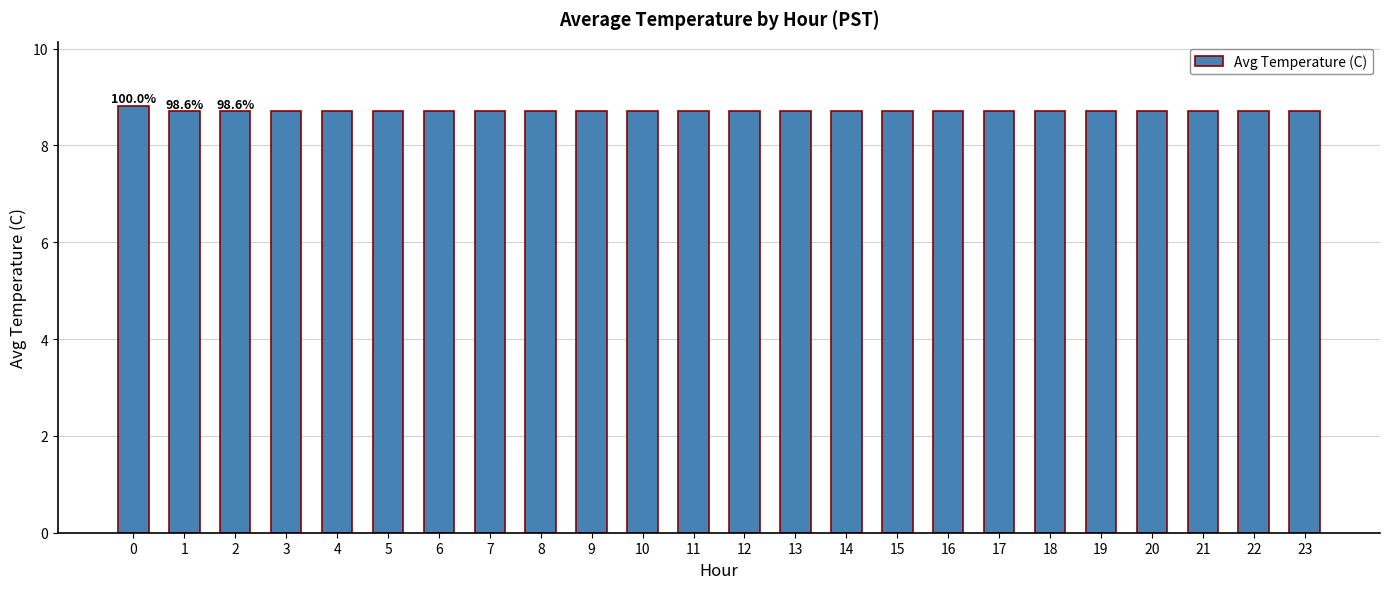

What is the smallest value displayed?

8.7